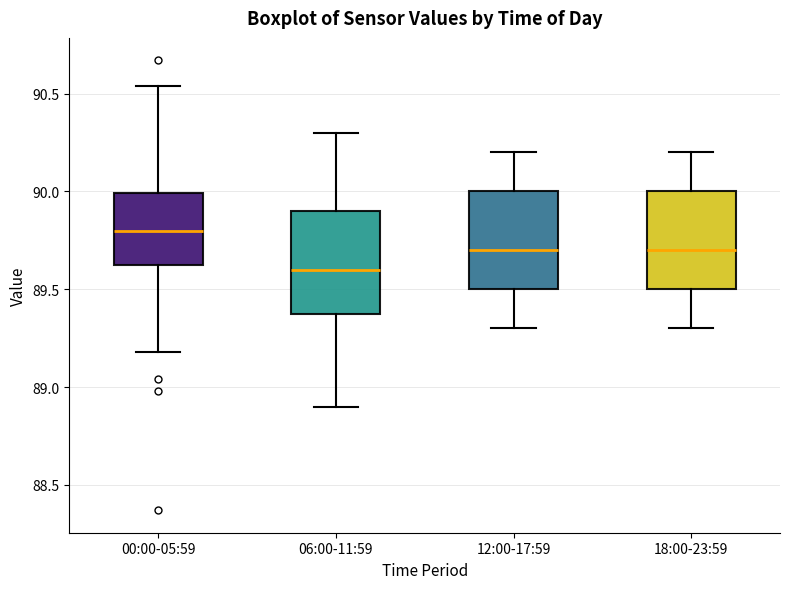

Reading left to right, transcribe this box plot: for each box, give where its median line is, the range the box spans, and where its two whiskers end, as read against the y-axis. The values are not printed on the chart, so give them approximately, as read against the axis.

00:00-05:59: median 89.80, box 89.60 to 90.00, whiskers 89.20 to 90.55
06:00-11:59: median 89.60, box 89.40 to 89.90, whiskers 88.90 to 90.30
12:00-17:59: median 89.70, box 89.50 to 90.00, whiskers 89.30 to 90.20
18:00-23:59: median 89.70, box 89.50 to 90.00, whiskers 89.30 to 90.20